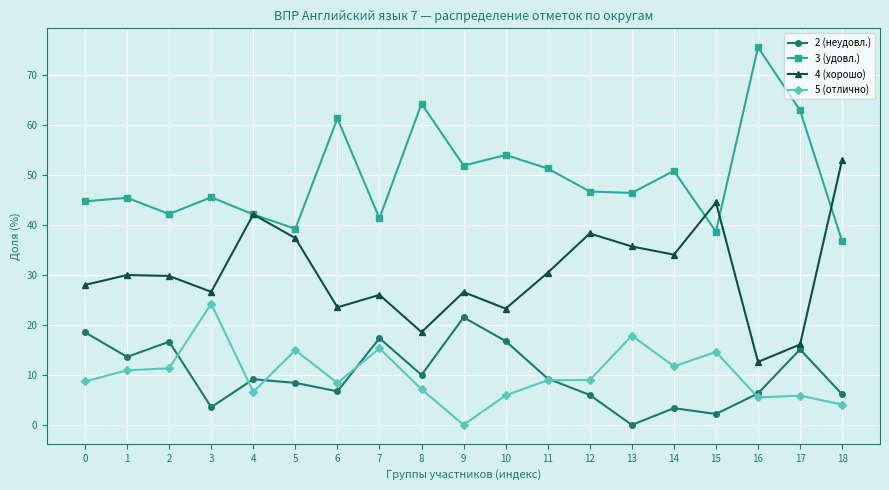

What is the total value across all series at 7?

100.0